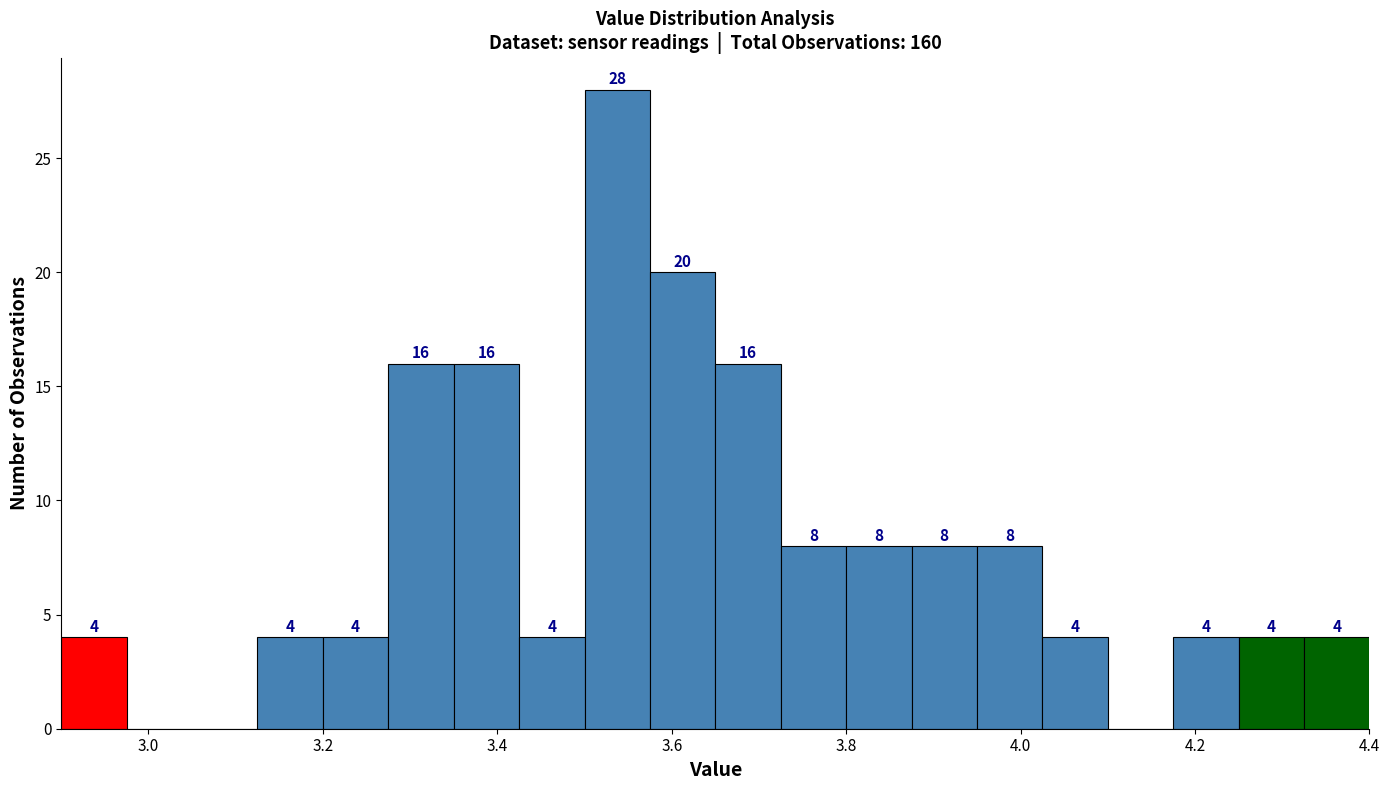

Read against the x-axis, roughly where is the centre of the tallest bar?

3.54